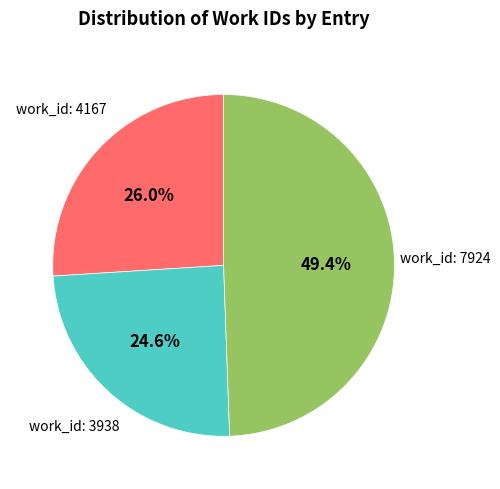

Is there any slice that represents more than half of the pie?

No